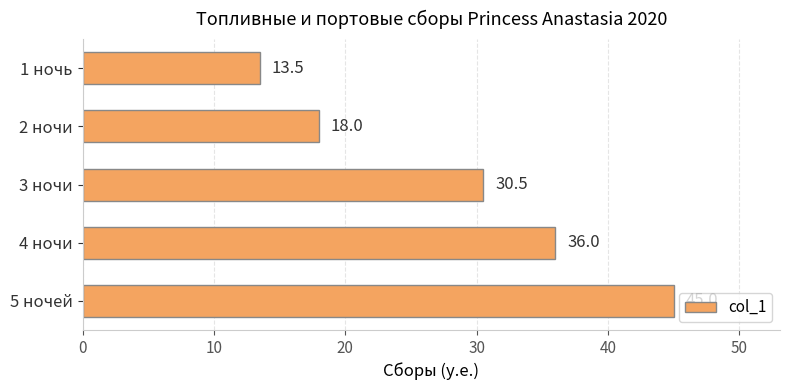

Reading top to bottom, list all the values displayed in this chart.

13.5	18.0	30.5	36.0	45.0